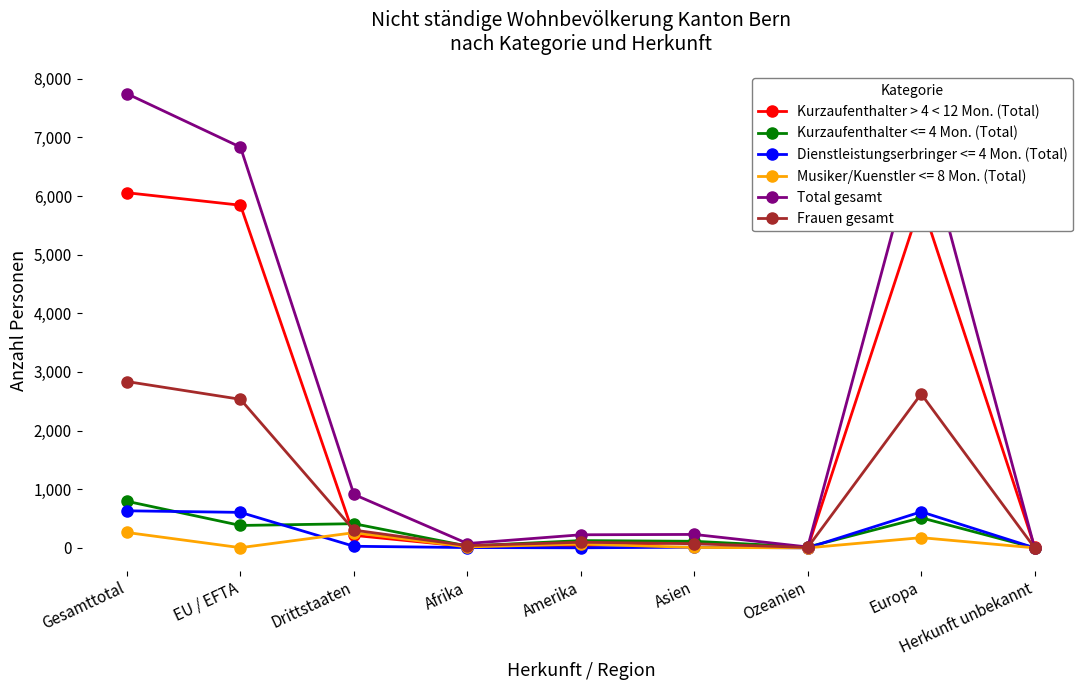

What value does the Kurzaufenthalter > 4 < 12 Mon. (Total) series have at Herkunft unbekannt?

15